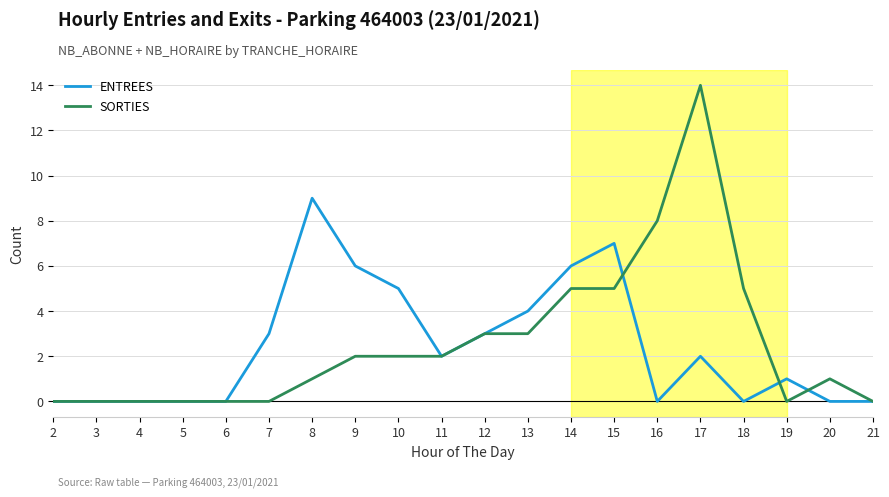

What is the maximum value for ENTREES?

9